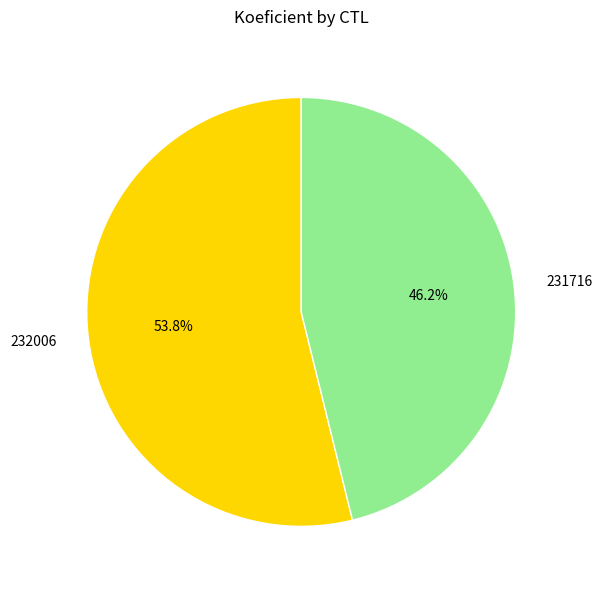

What portion of the pie excludes 232006?

46.2%